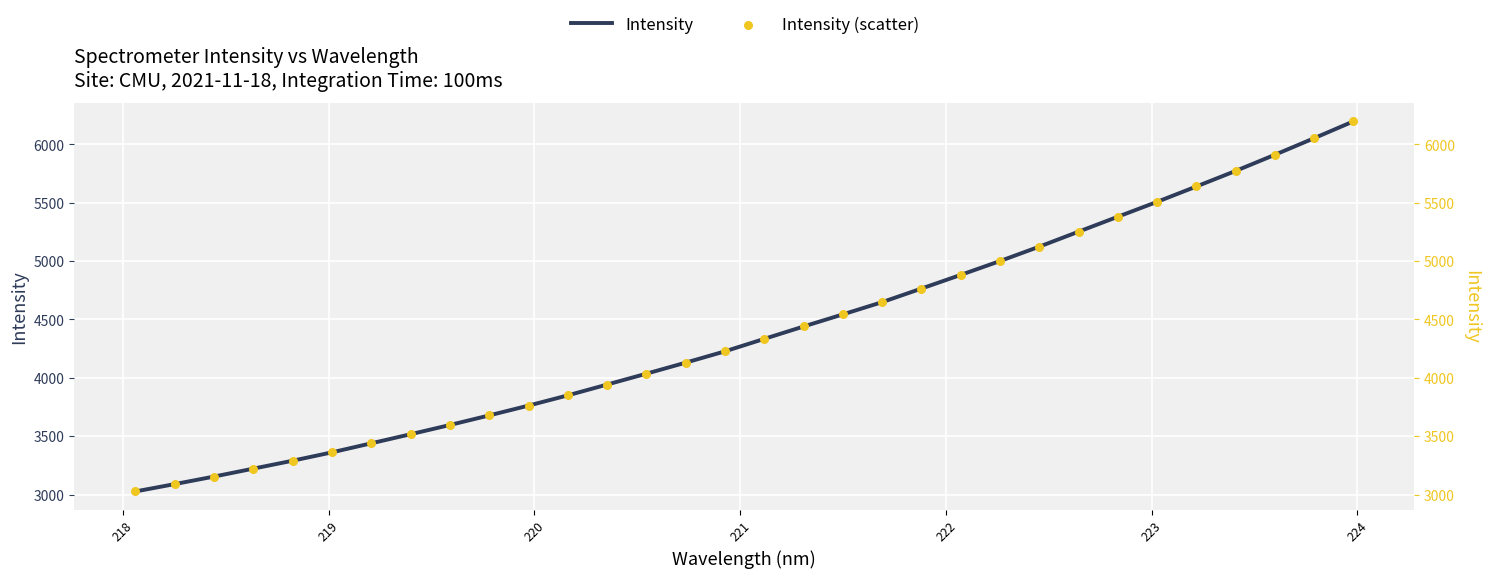

Which series has the largest total across all categories?

Intensity